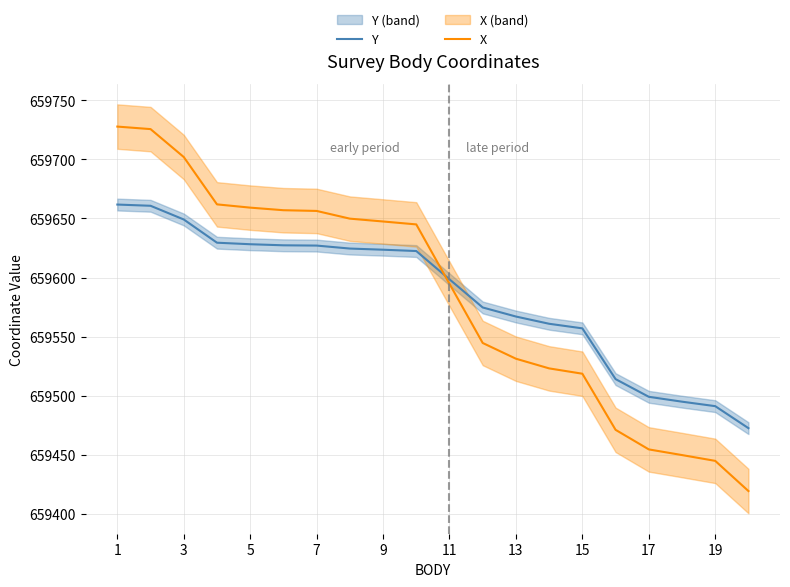

What is the maximum value shown in the chart?

659727.8